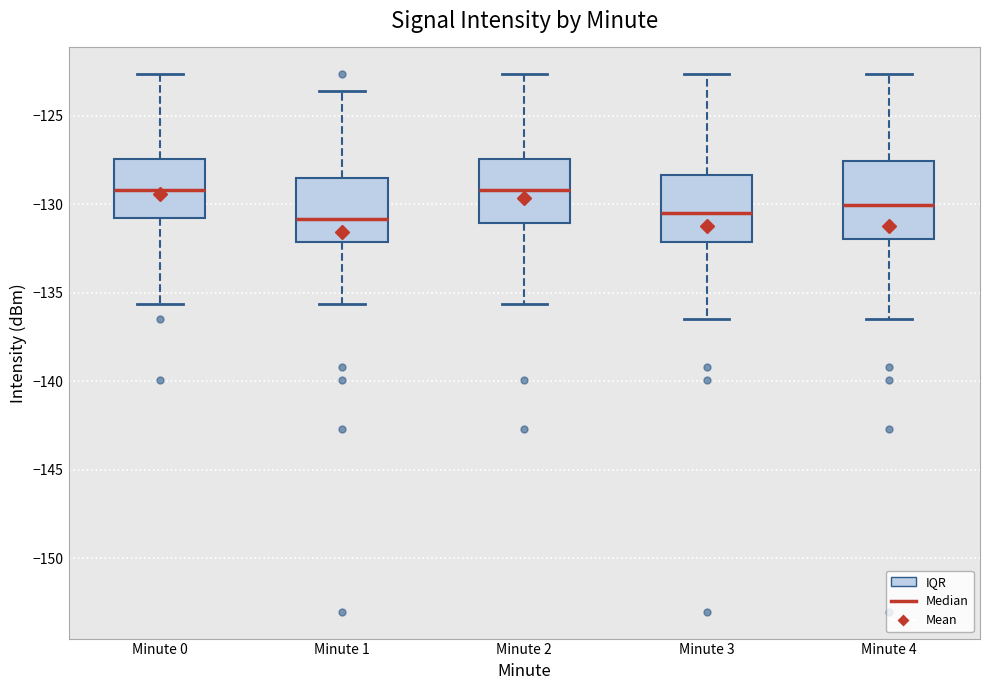

Where is the upper edge of the box for Minute 3 on the y-axis? The values are not printed on the chart, so give them approximately, as read against the axis.

-128.5